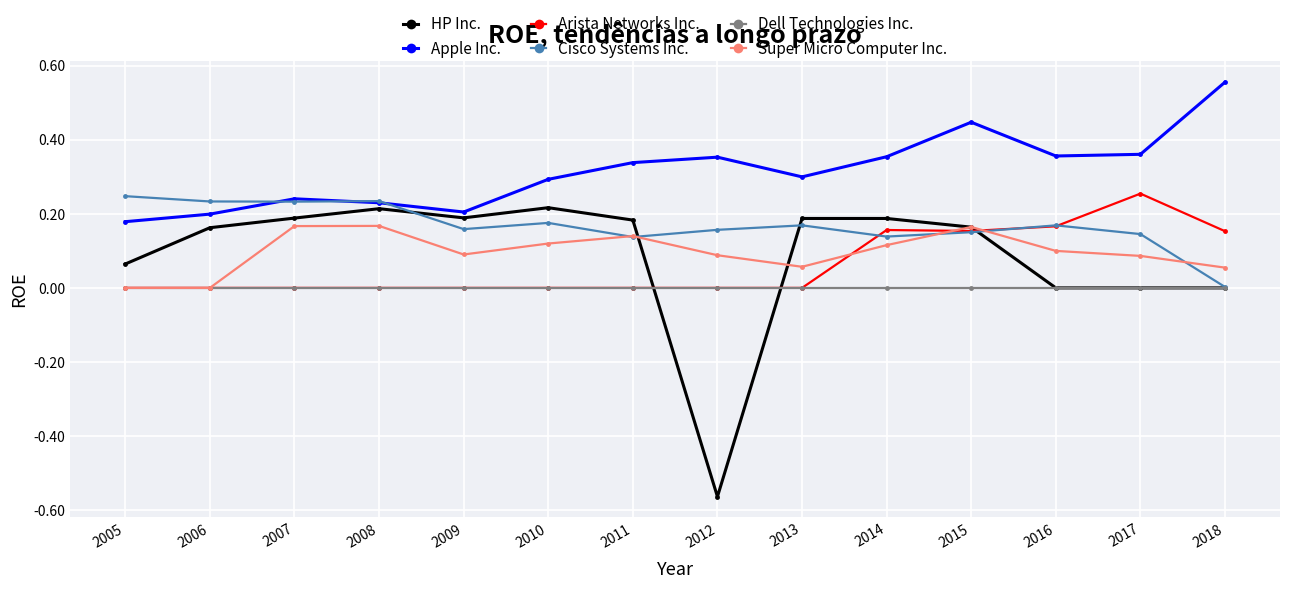

Which series has the widest spread of values?

HP Inc.